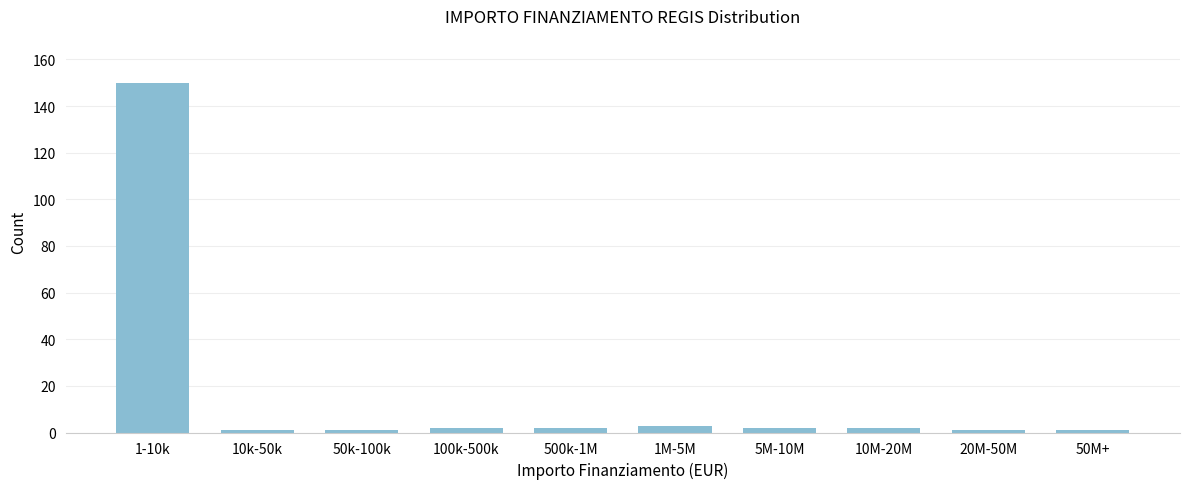

Reading left to right, list all the values displayed in this chart.

150	1	1	2	2	3	2	2	1	1